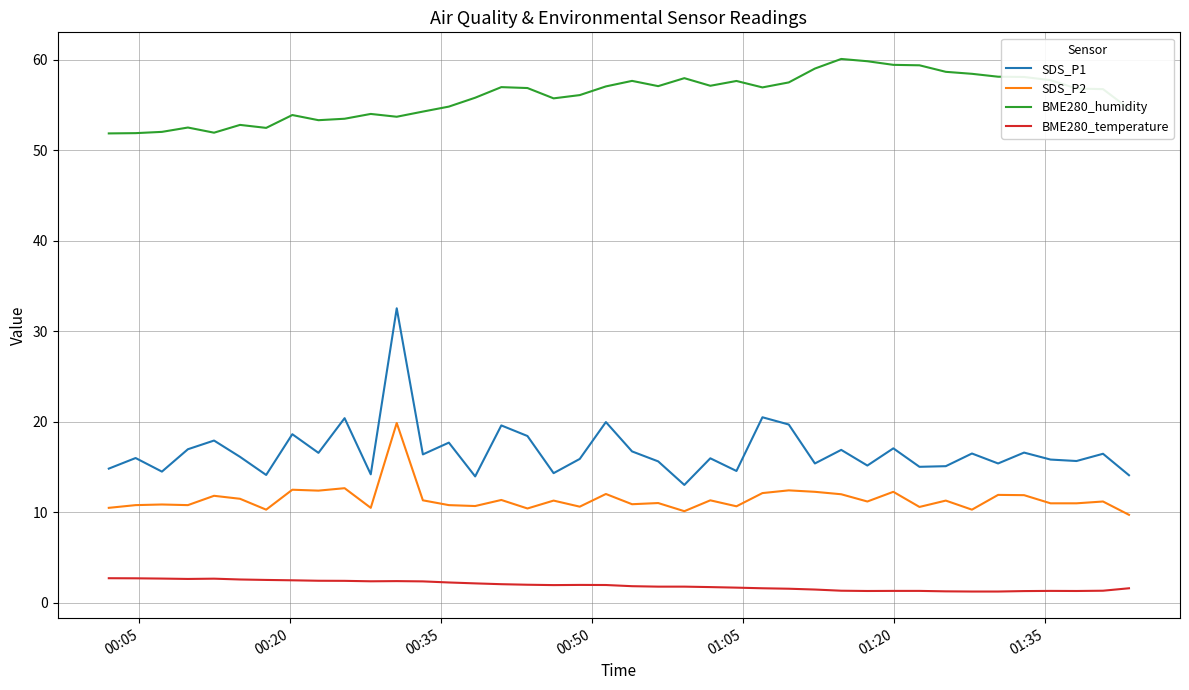

Count the number of categories in the chart.

40